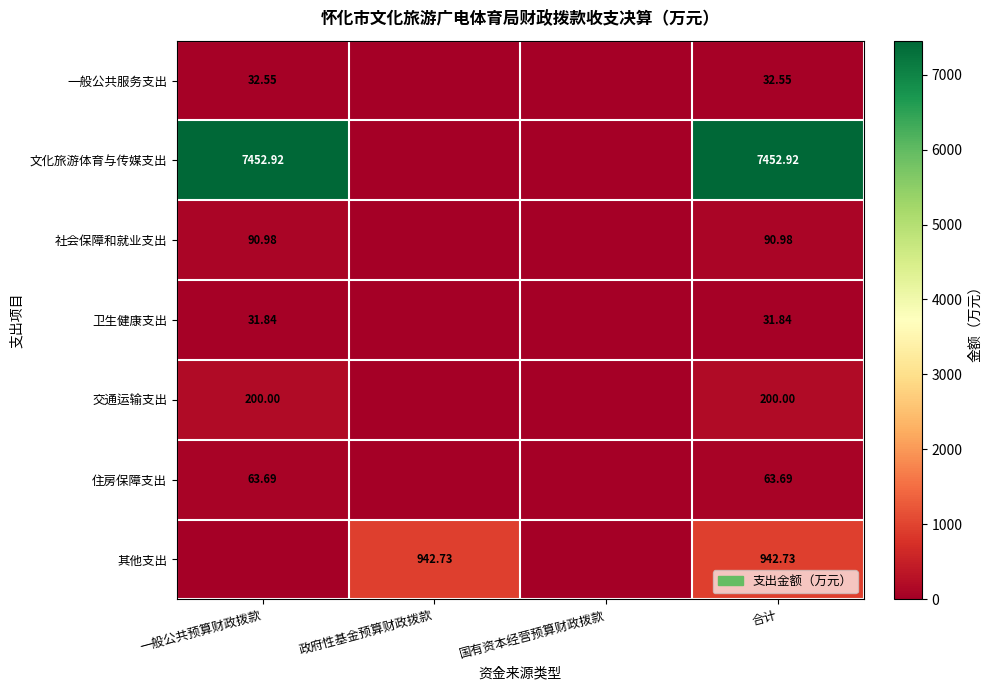

How many distinct data groups are displayed?

7